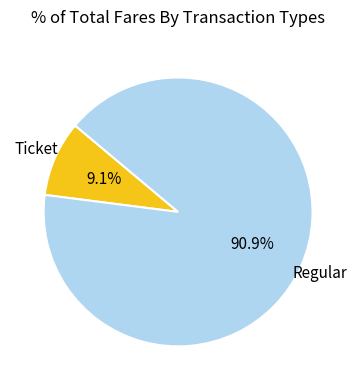

Rank the categories by value from lowest to highest.

Ticket, Regular